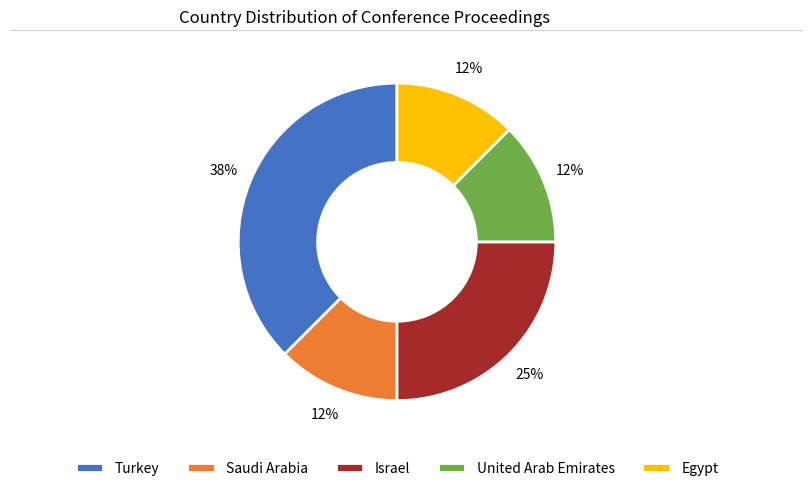

Which category has the biggest portion of the pie?

Turkey